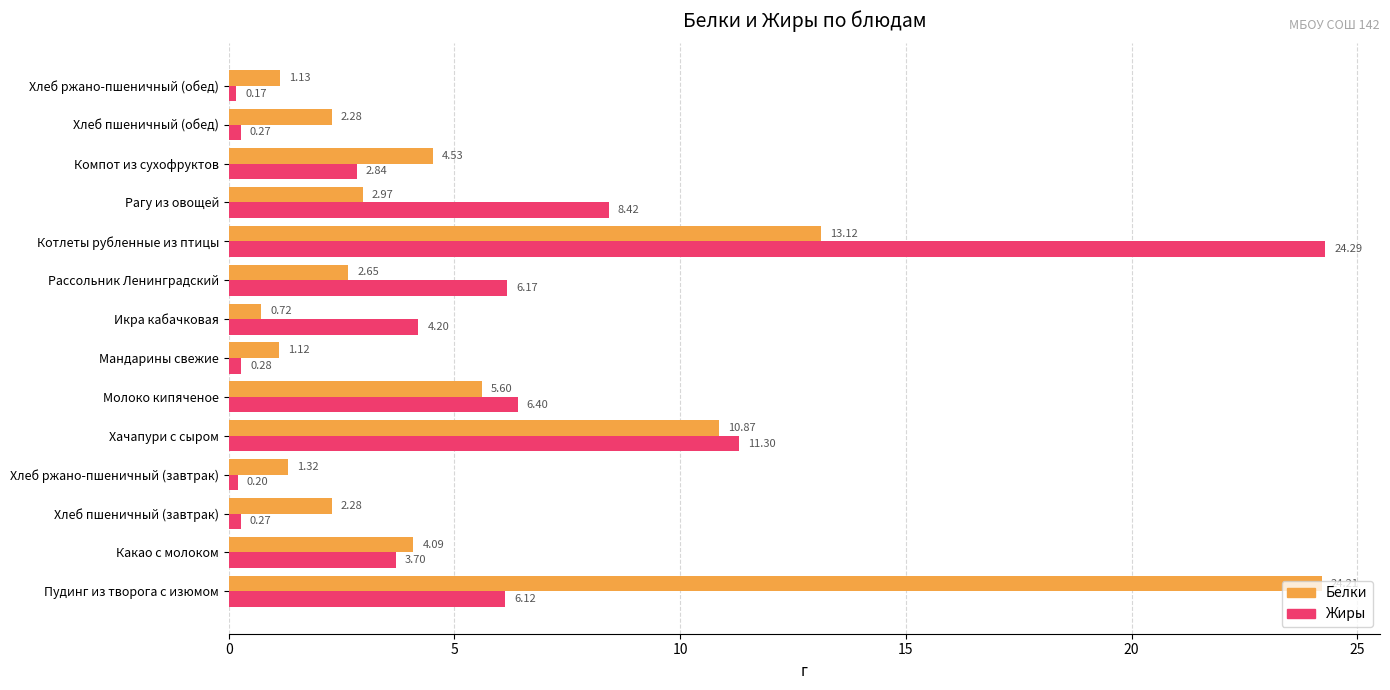

What is the sum of all Белки values?

76.9